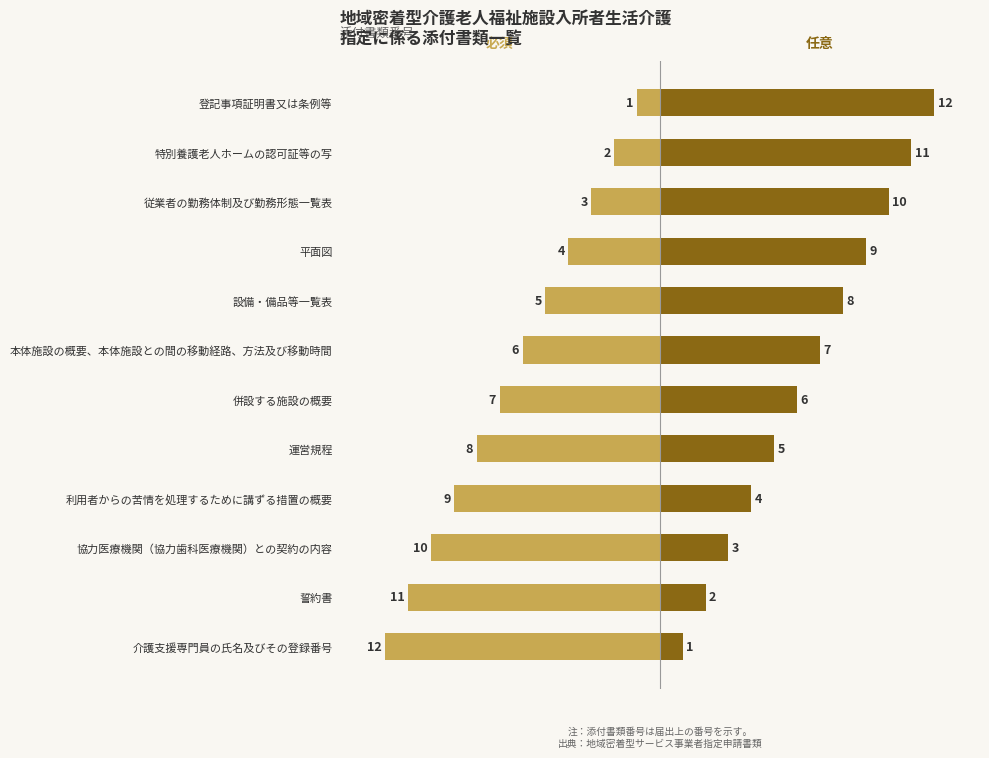

Does the chart contain stacked bars?

No